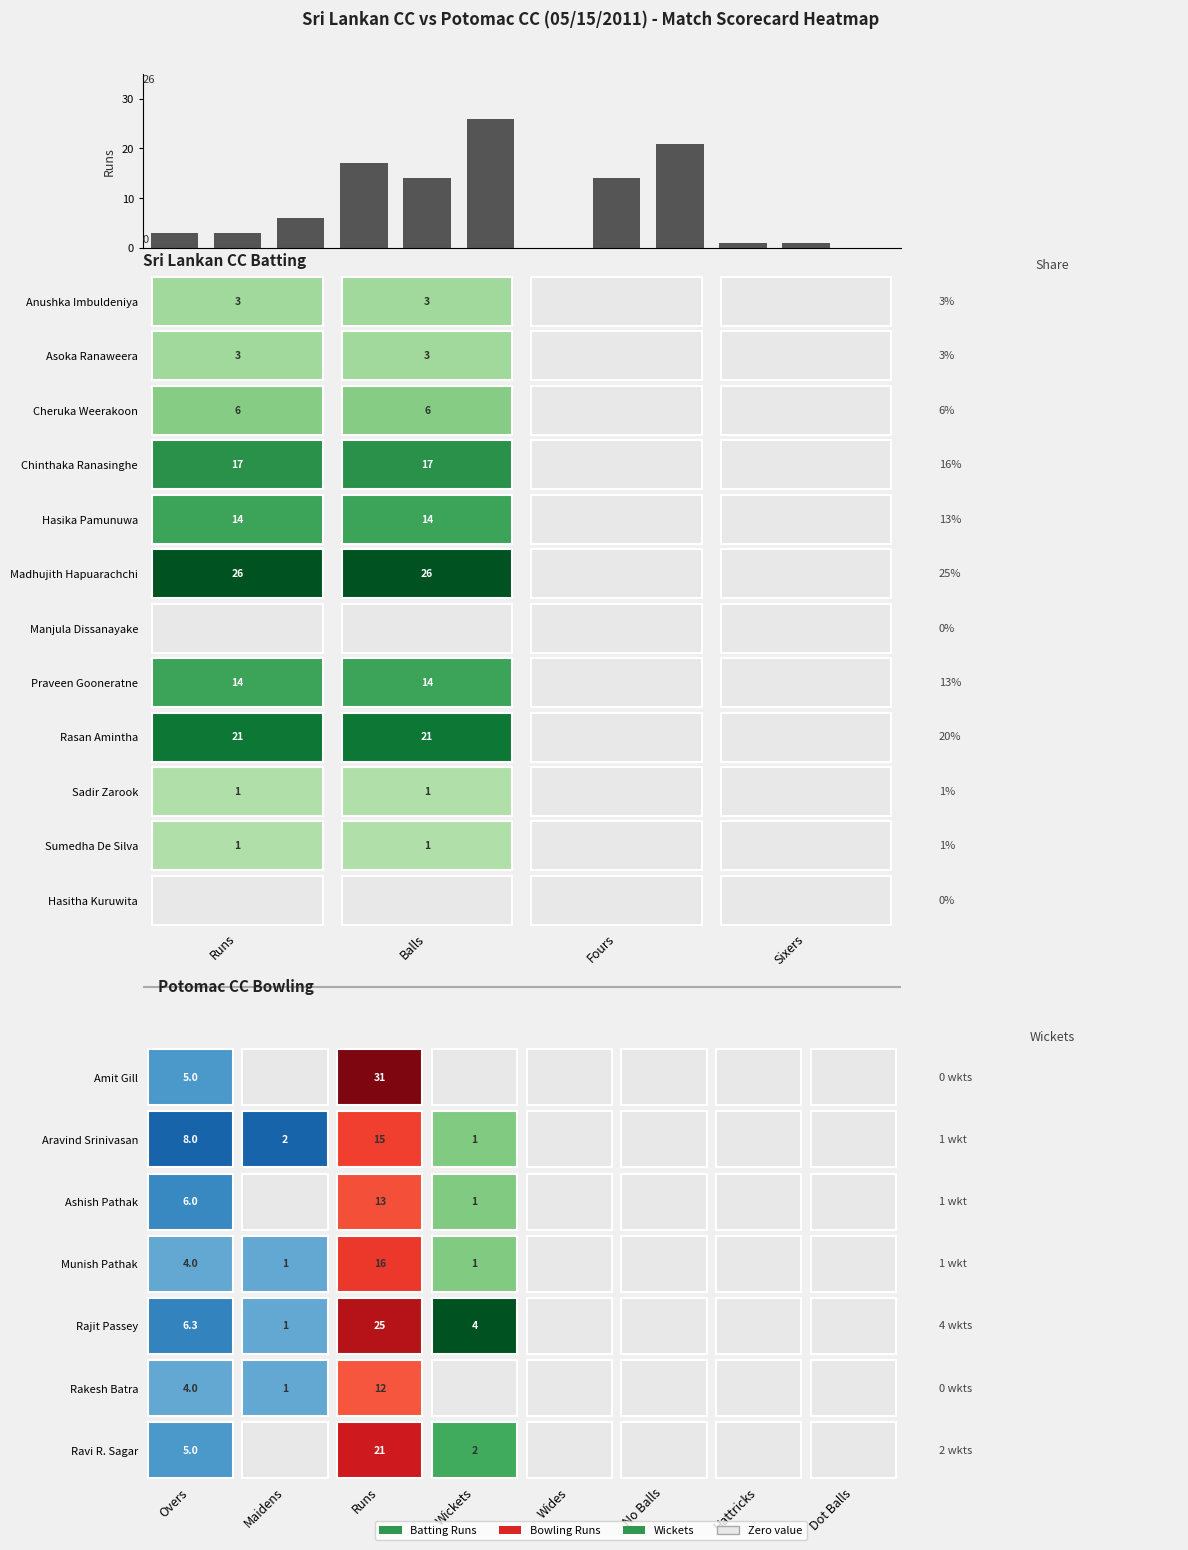

What is the sum of all values?

106